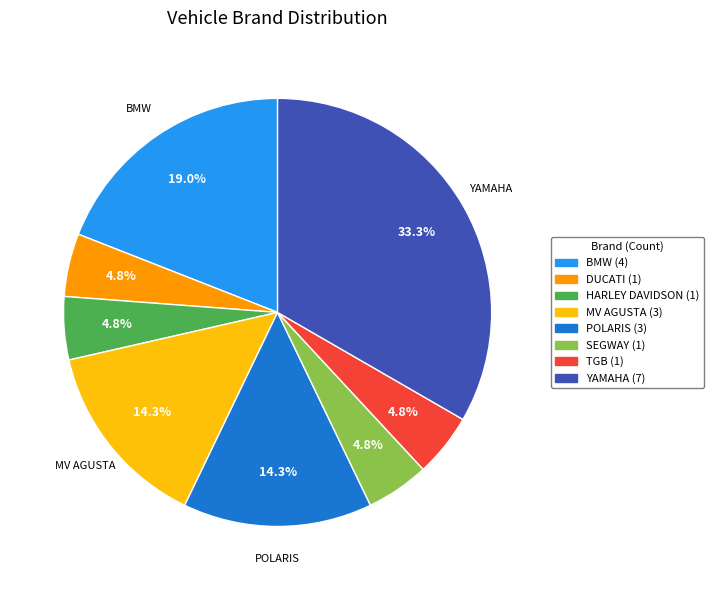

Does any single category account for the majority?

No